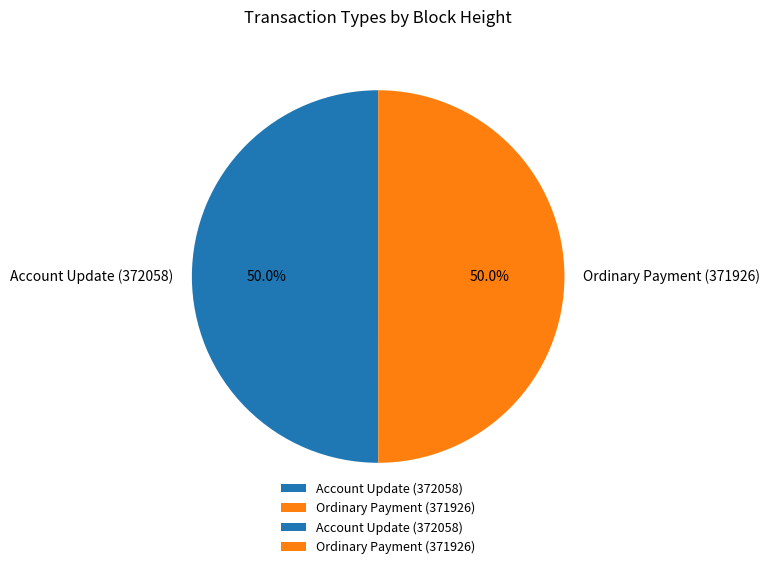

How much of the chart is everything except Account Update (372058)?

50.0%